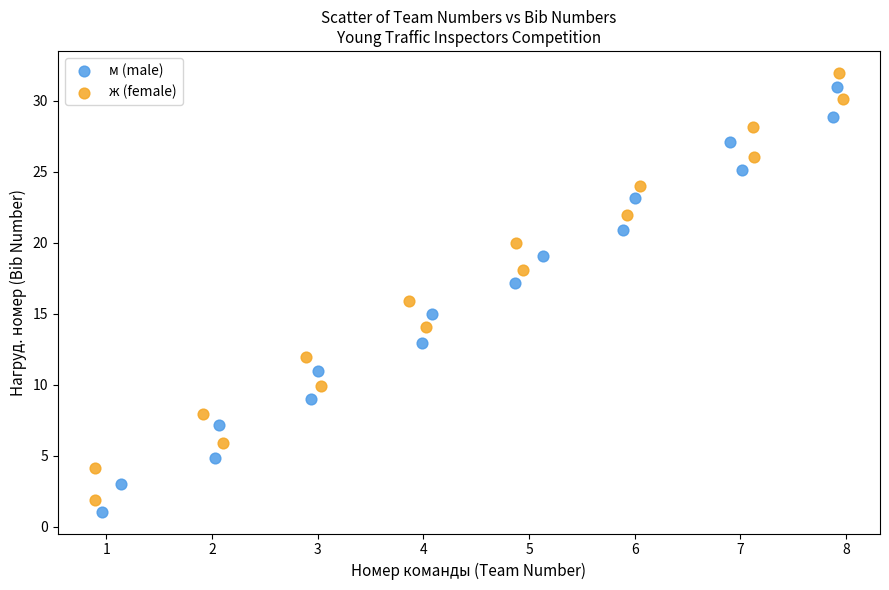

What are all the series names shown in the legend?

м (male), ж (female)